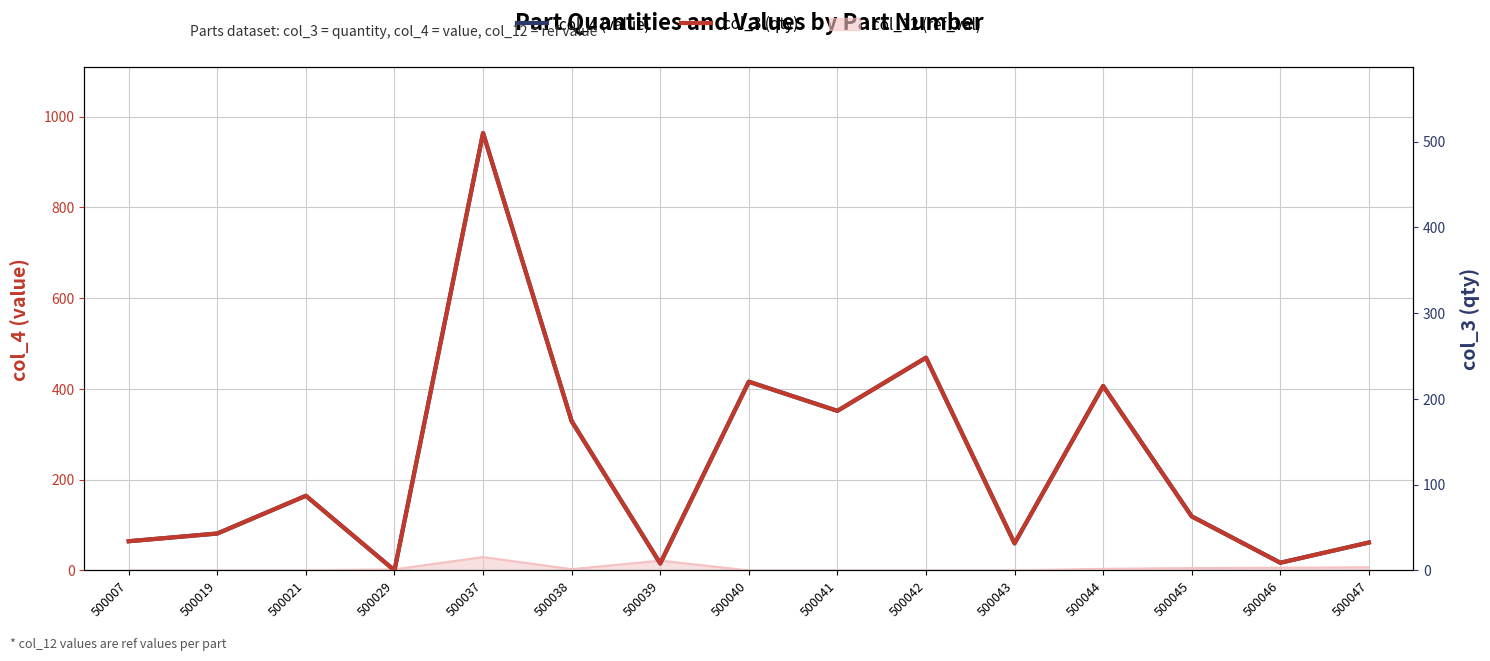

What is the difference between the col_3 (qty) values at 500029 and 500039?

8.1